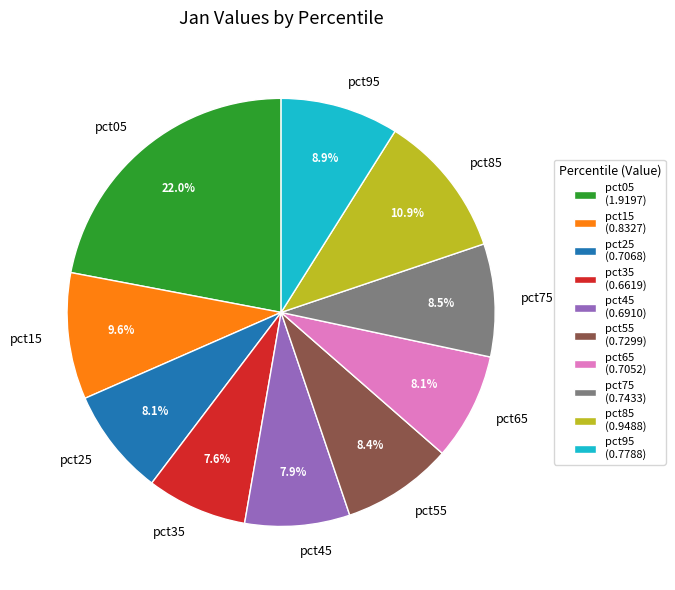

Combined, do pct85 and pct55 account for over 50%?

No